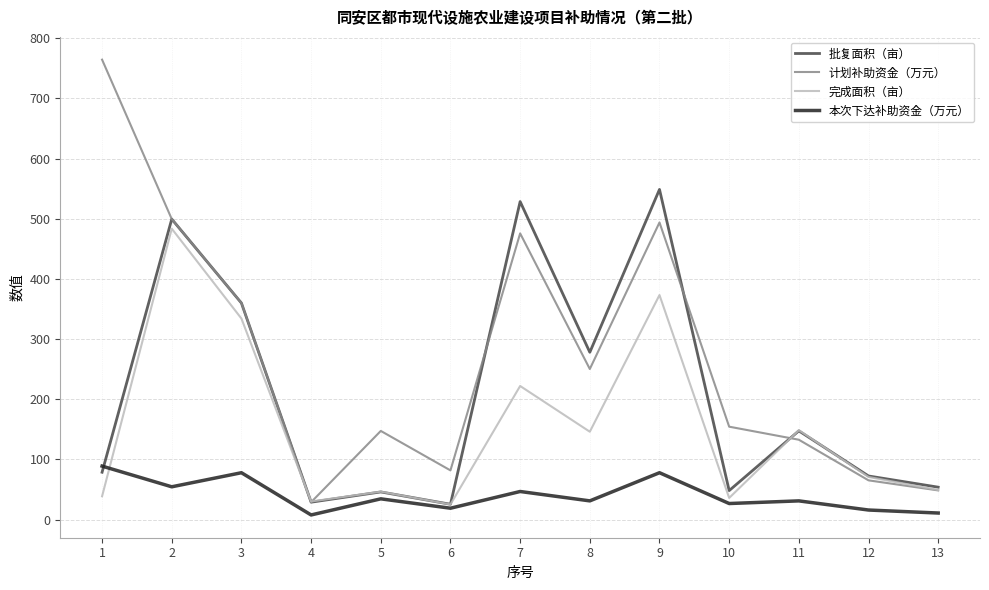

Does the chart have visible grid lines?

Yes